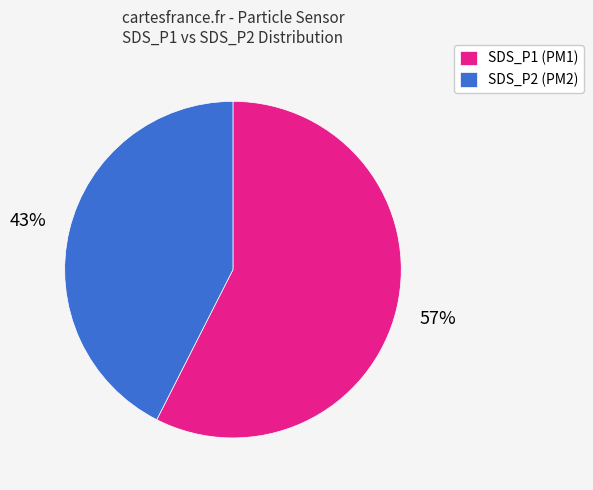

Do SDS_P2 (PM2) and SDS_P1 (PM1) together represent more than half of the pie?

Yes